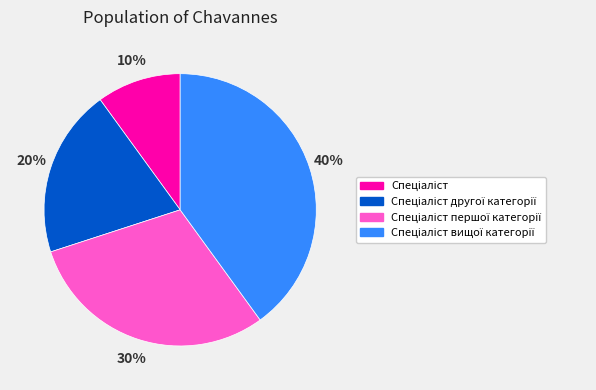

Is there any slice that represents more than half of the pie?

No